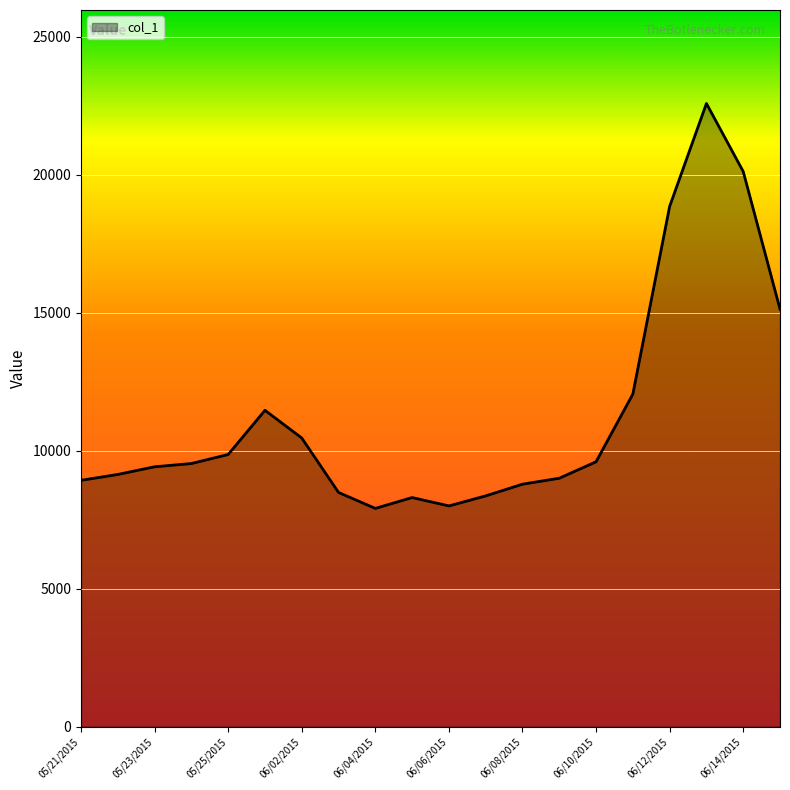

What is the difference between the maximum and minimum values?

14679